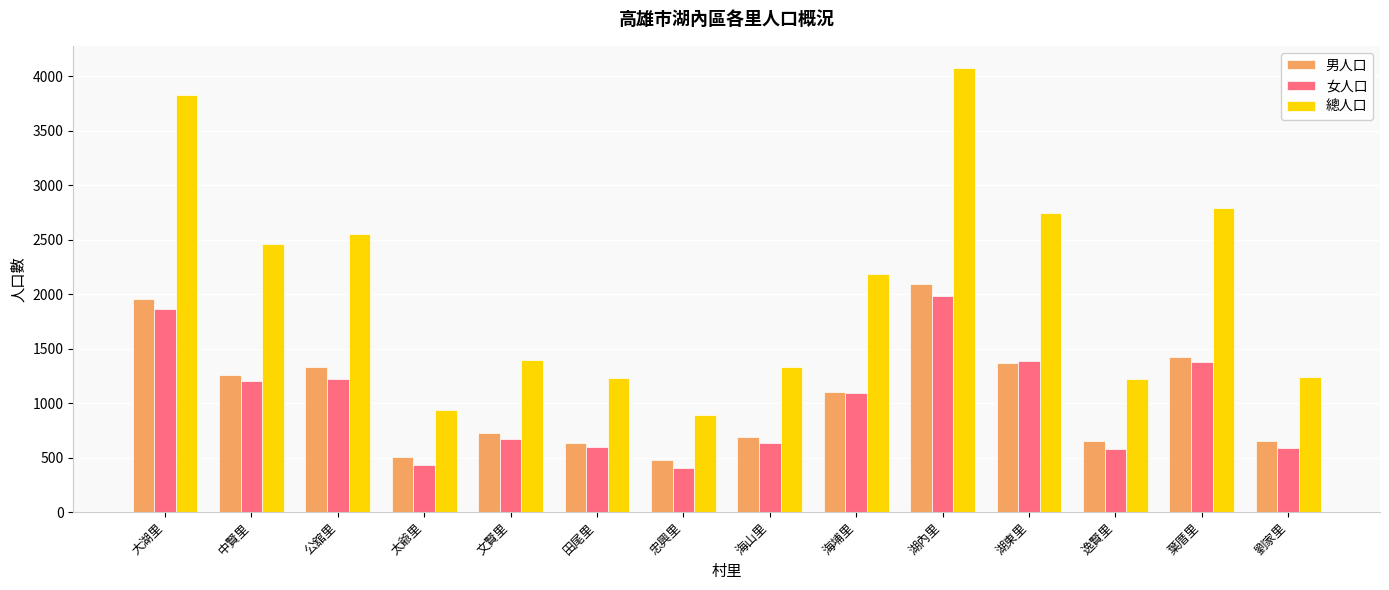

Are the bars grouped side by side (vs. stacked)?

Yes